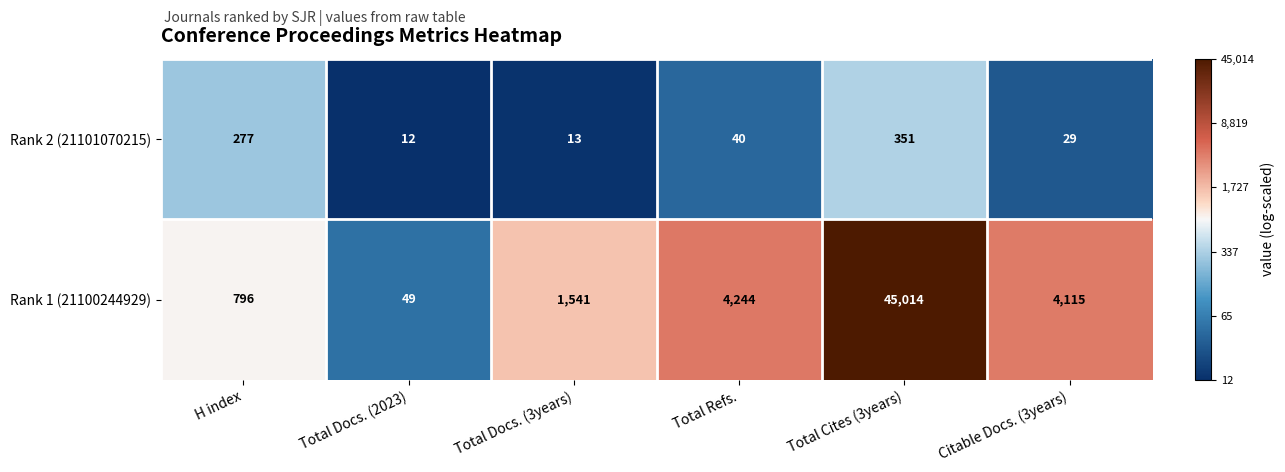

What is the total value across all series at Total Docs. (2023)?

61